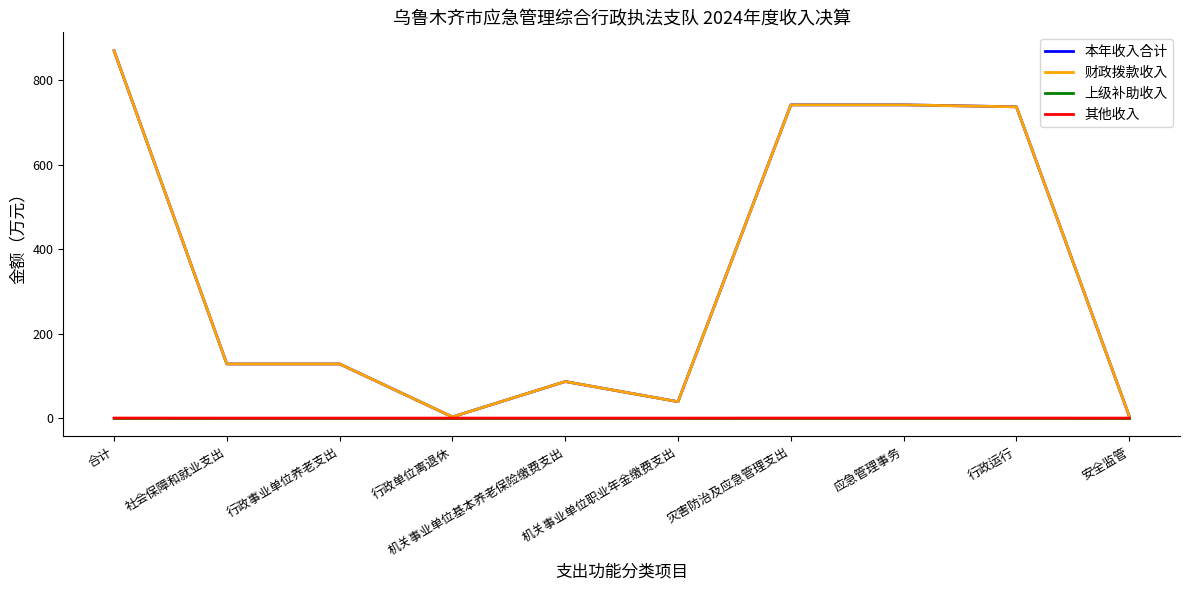

Between 应急管理事务 and 安全监管, which series saw the biggest shift?

本年收入合计